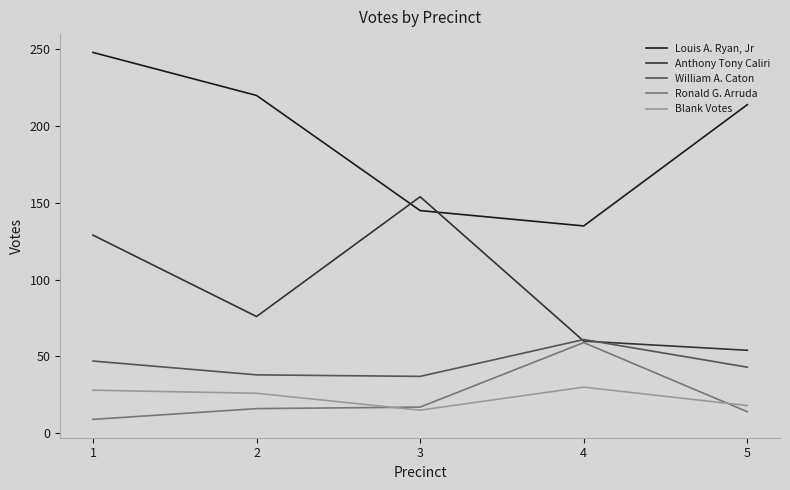

Rank the series at 1 from lowest to highest value.

Ronald G. Arruda, Blank Votes, William A. Caton, Anthony Tony Caliri, Louis A. Ryan, Jr